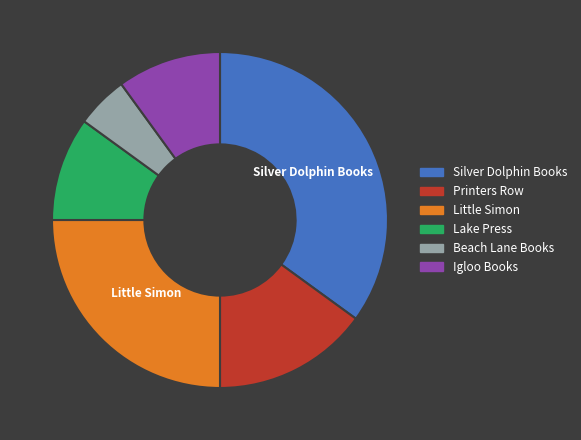

How many segments does this pie chart have?

6